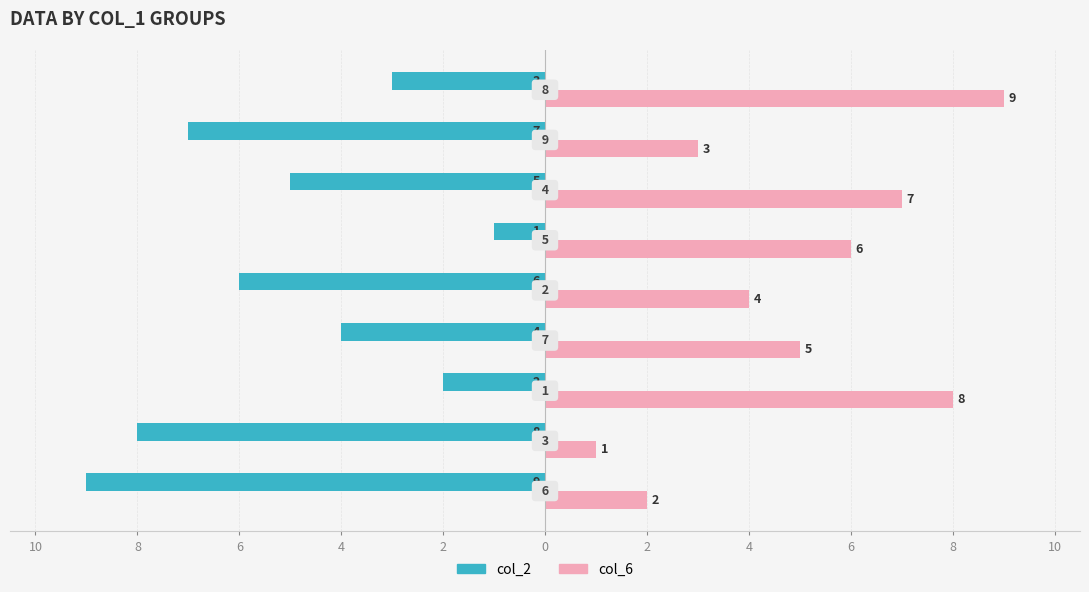

What are all the series names shown in the legend?

col_2, col_6